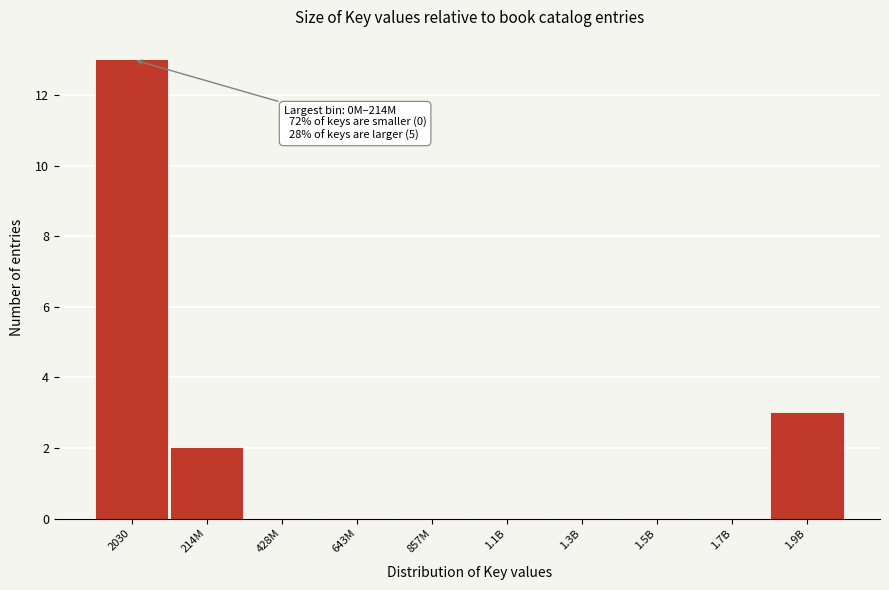

Reading left to right, extract all data points from this chart.

2030=13	214M=2	428M=0	643M=0	857M=0	1.1B=0	1.3B=0	1.5B=0	1.7B=0	1.9B=3